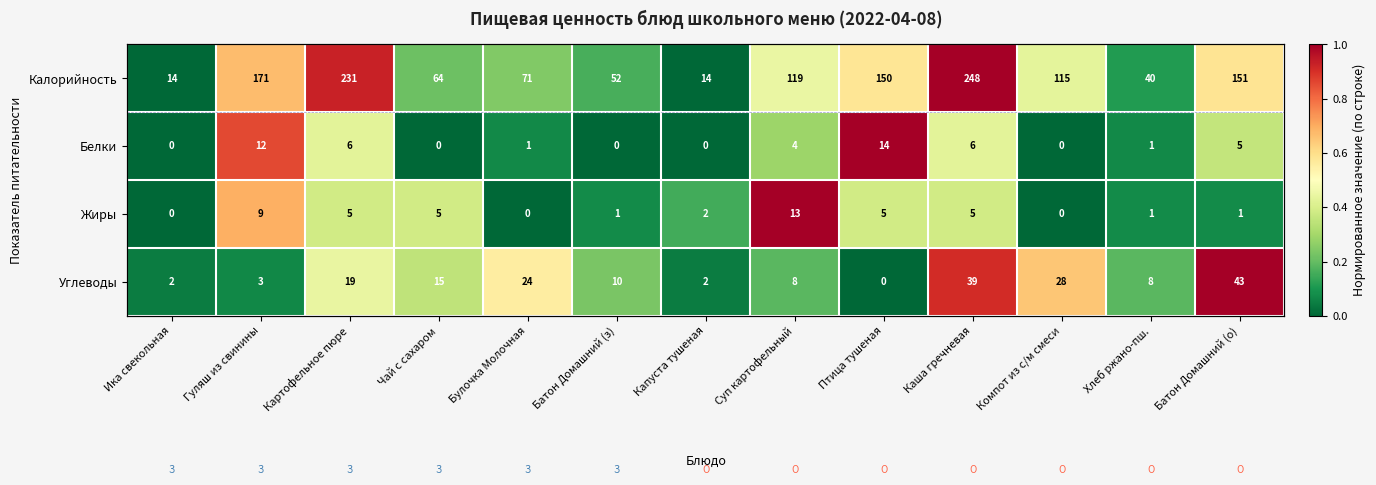

True or false: Углеводы has a value of 0.3 at Чай с сахаром.

True